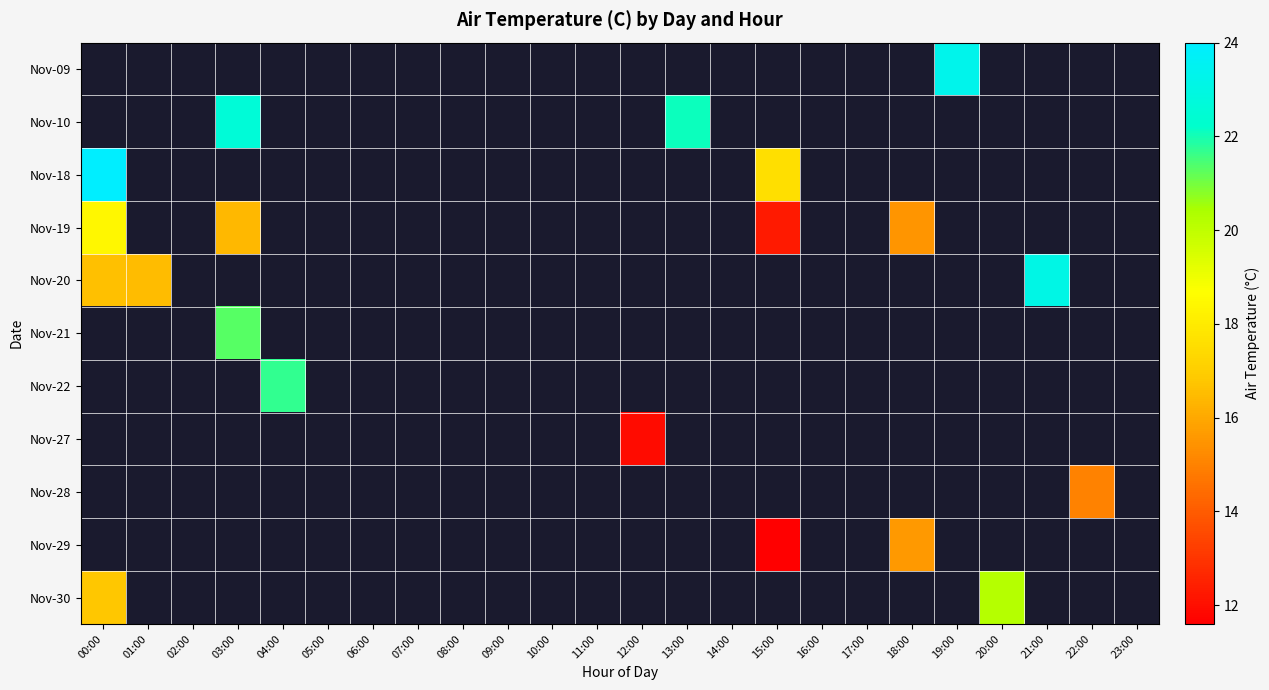

Between 23:00 and 21:00, which is larger?

21:00